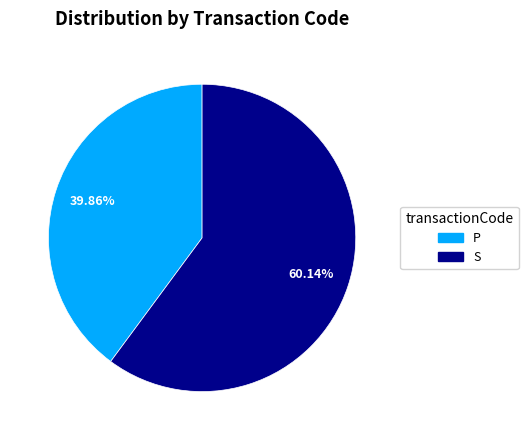

Rank the categories by value from lowest to highest.

P, S